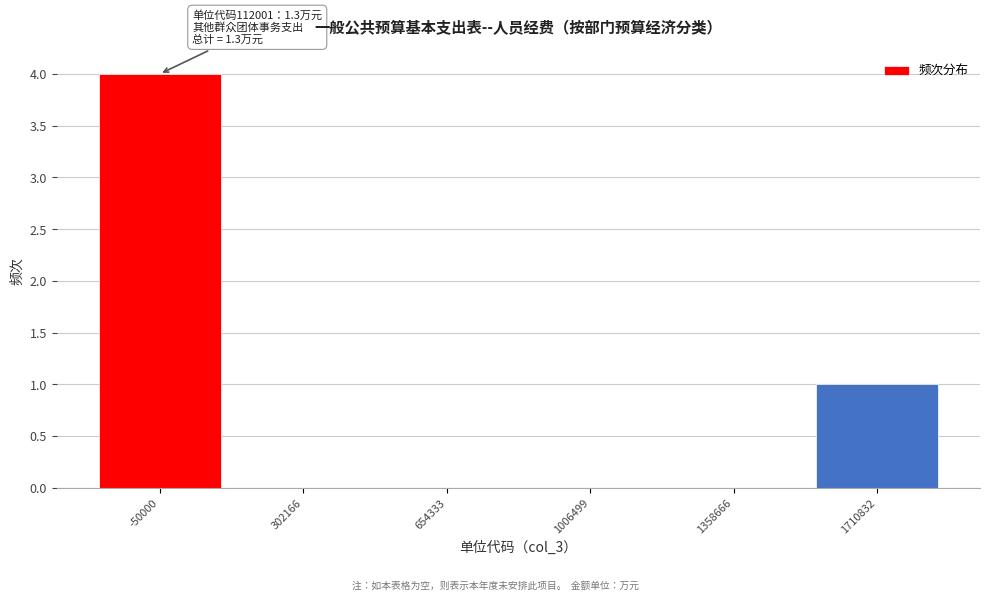

Reading left to right, what are all the values shown in this chart?

-50000=4	302166=0	654333=0	1006499=0	1358666=0	1710832=1